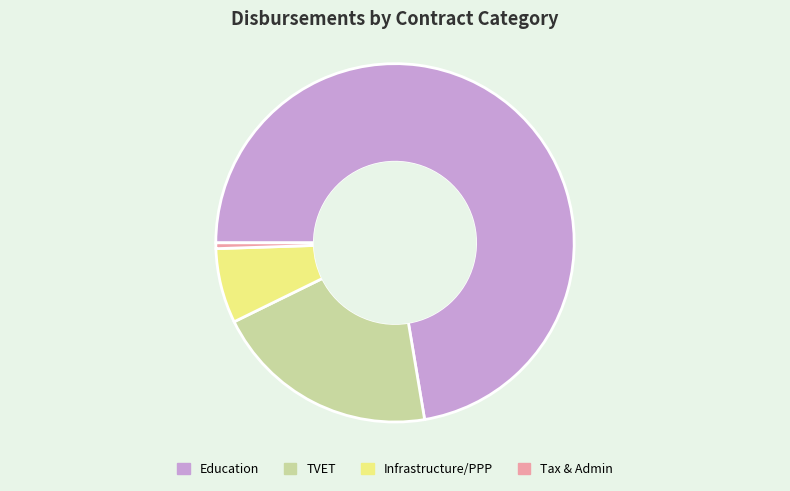

Which slice is the largest?

Education